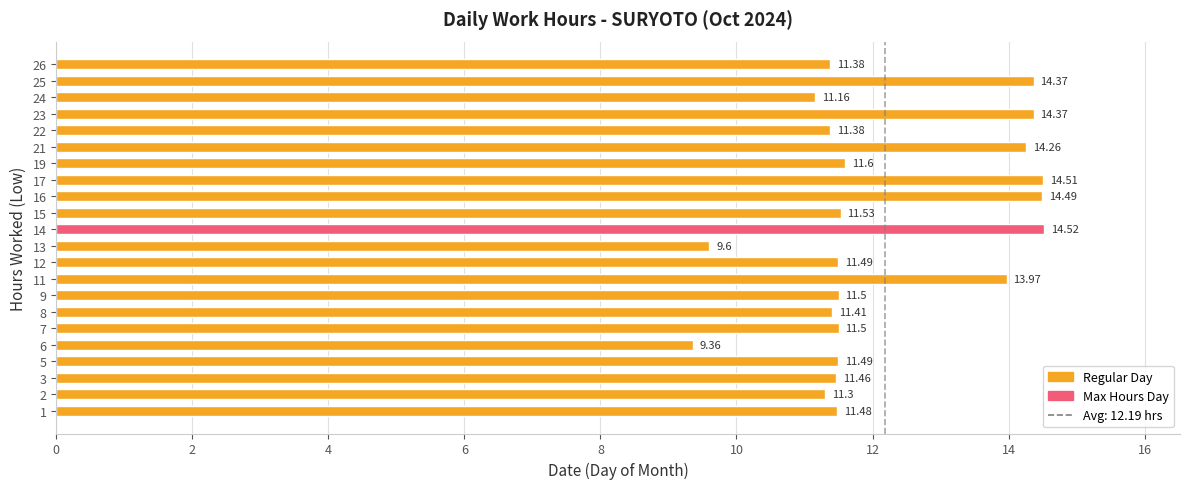

At which category does the chart reach its minimum across all series?

6